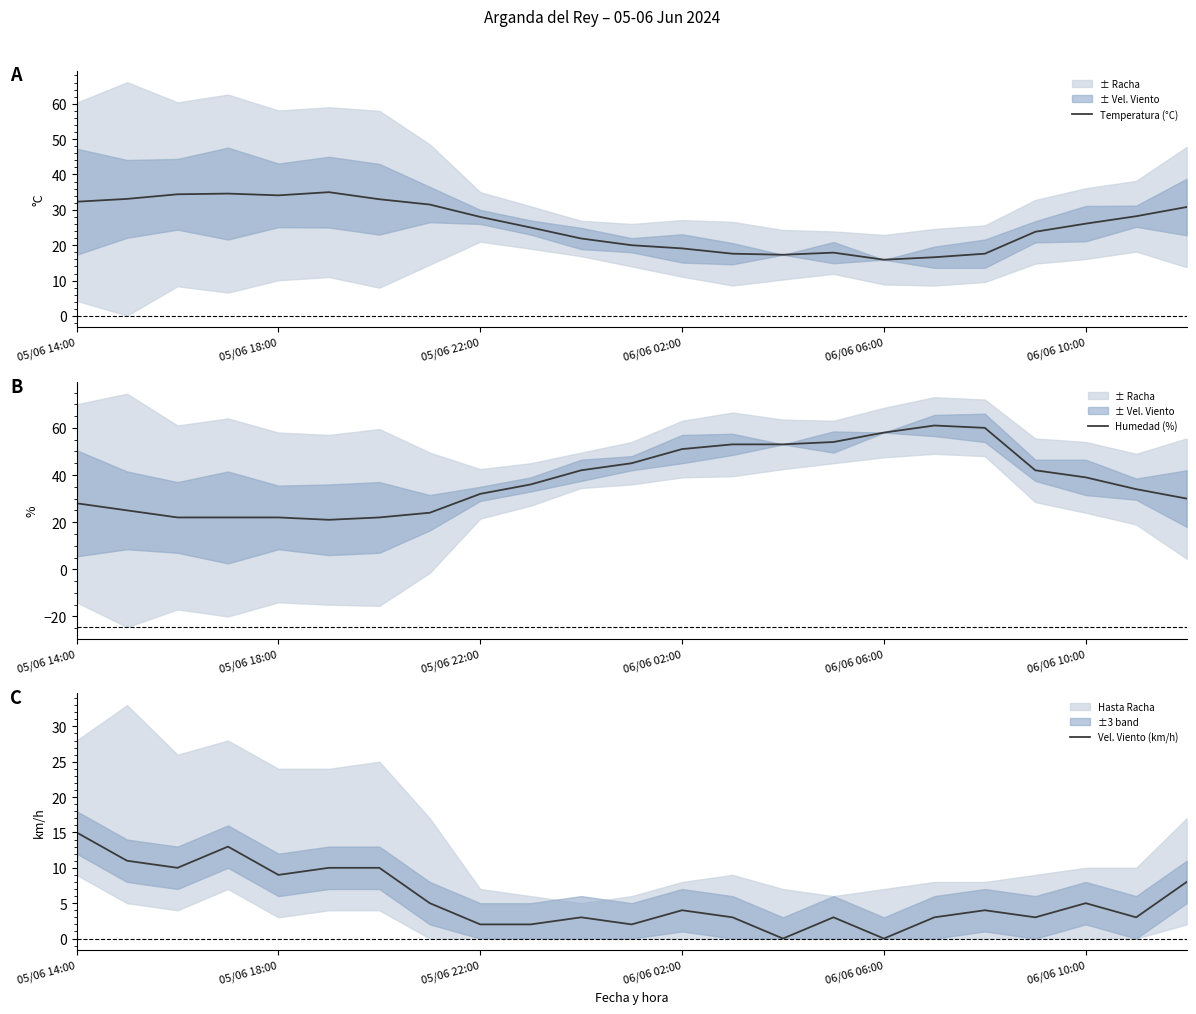

The Vel. Viento (km/h) series shows -7 at 06/06 06:00. True or false?

False